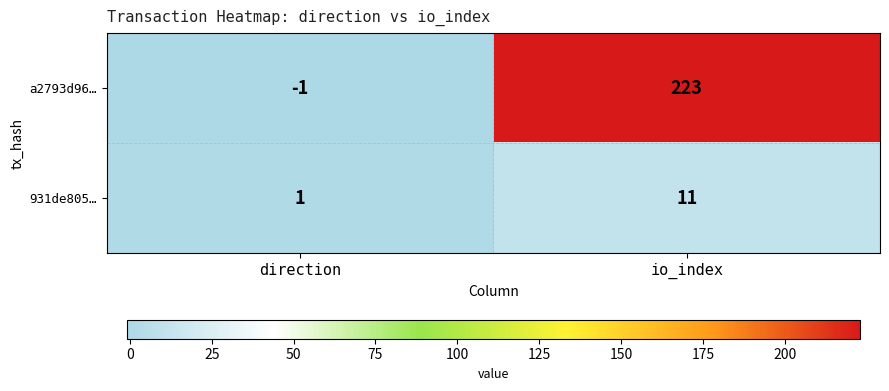

Count the number of categories in the chart.

2